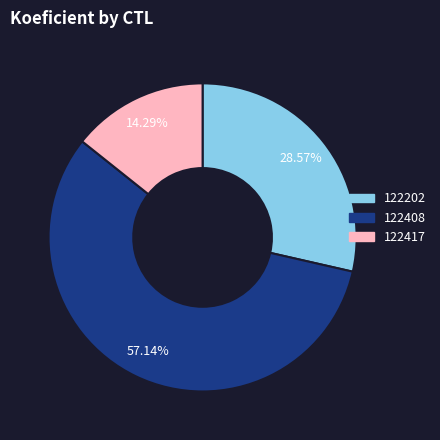

Is there a majority slice in this chart?

Yes